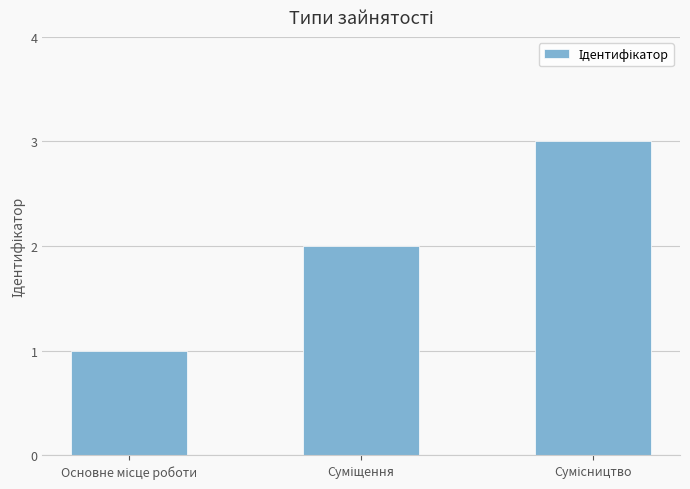

What is the sum of all values?

6